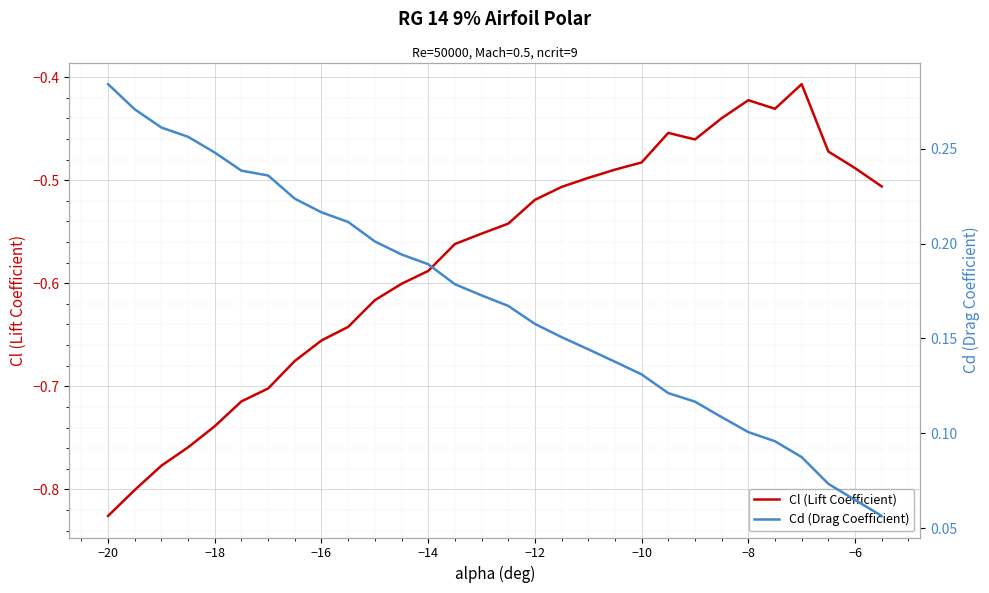

In Cl (Lift Coefficient), how many points are higher than both neighbors (excluding endpoints)?

3